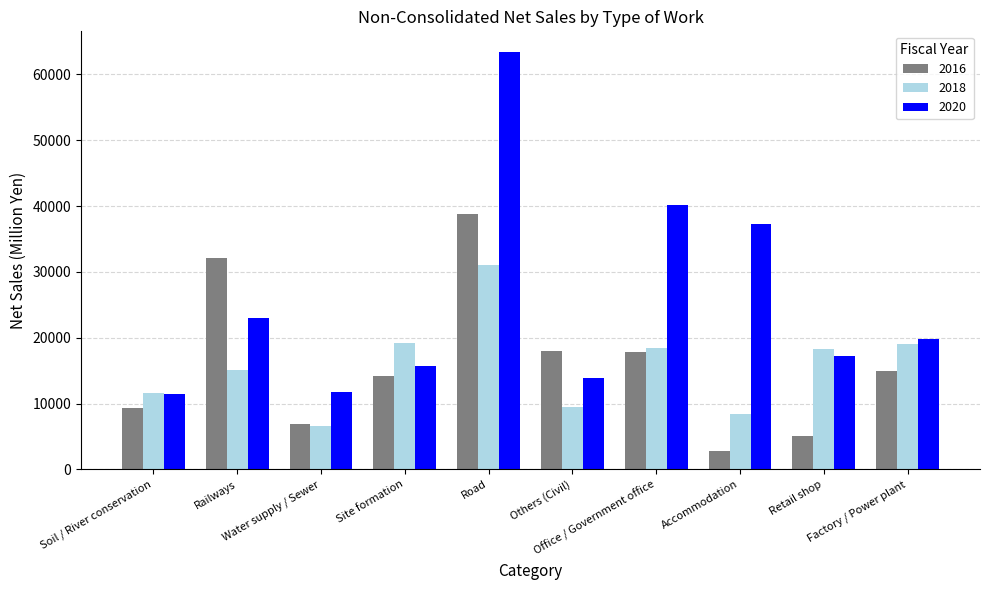

What is the greatest value displayed?

63381